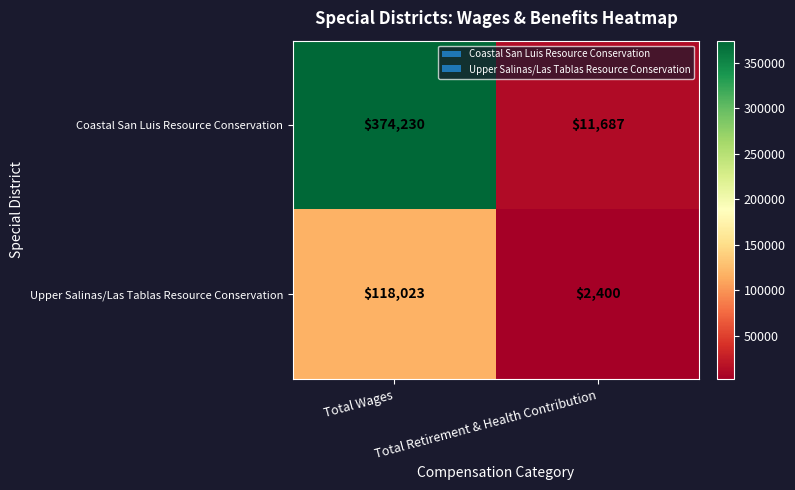

Which series has the largest total across all categories?

Coastal San Luis Resource Conservation